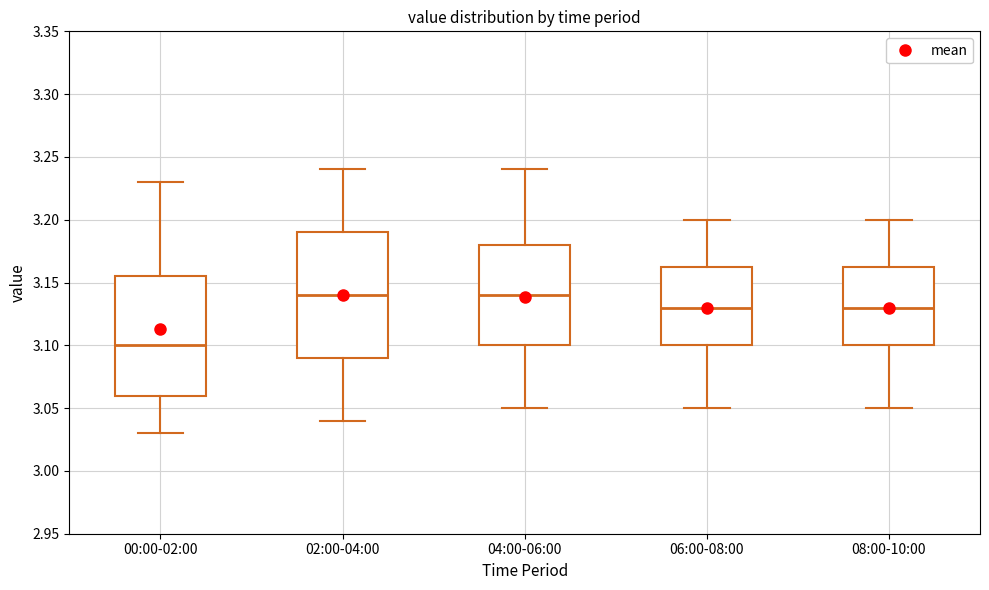

Where is the upper edge of the box for 00:00-02:00 on the y-axis? The values are not printed on the chart, so give them approximately, as read against the axis.

3.155